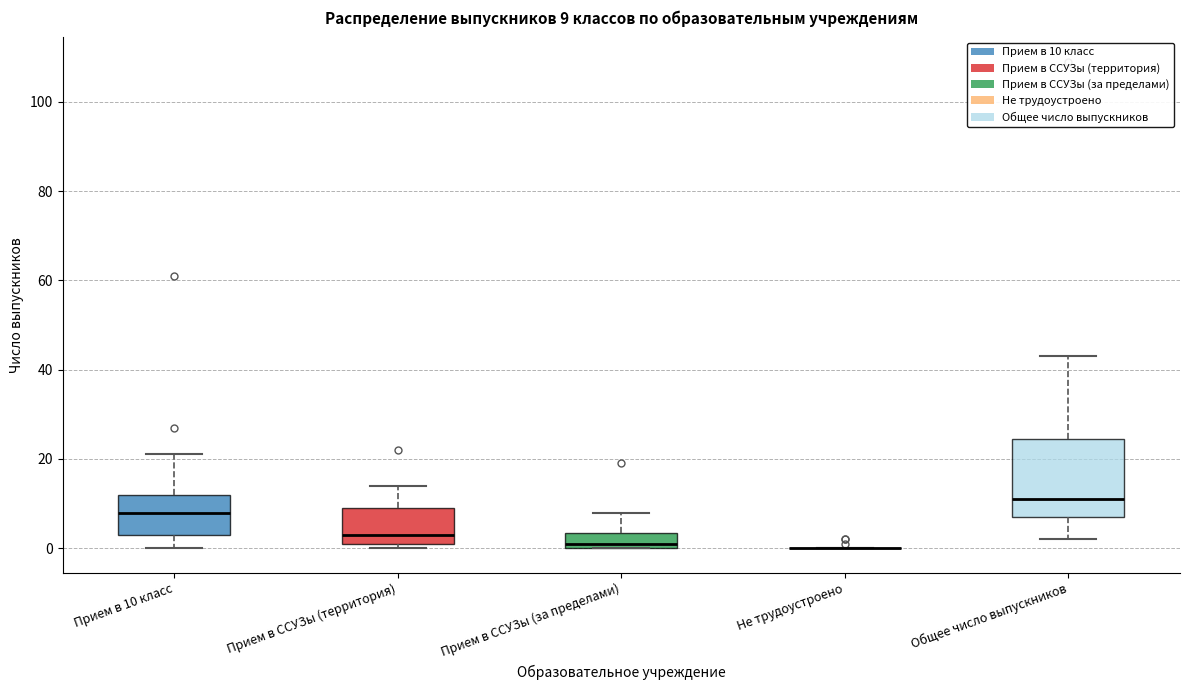

Comparing the boxes themselves (not the whiskers), which one is the tallest?

Общее число выпускников